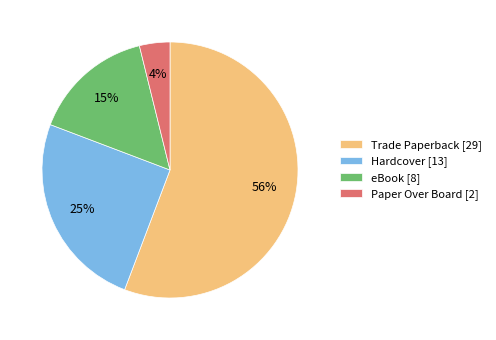

To the nearest percent, what percentage of the pie is Hardcover?

25%